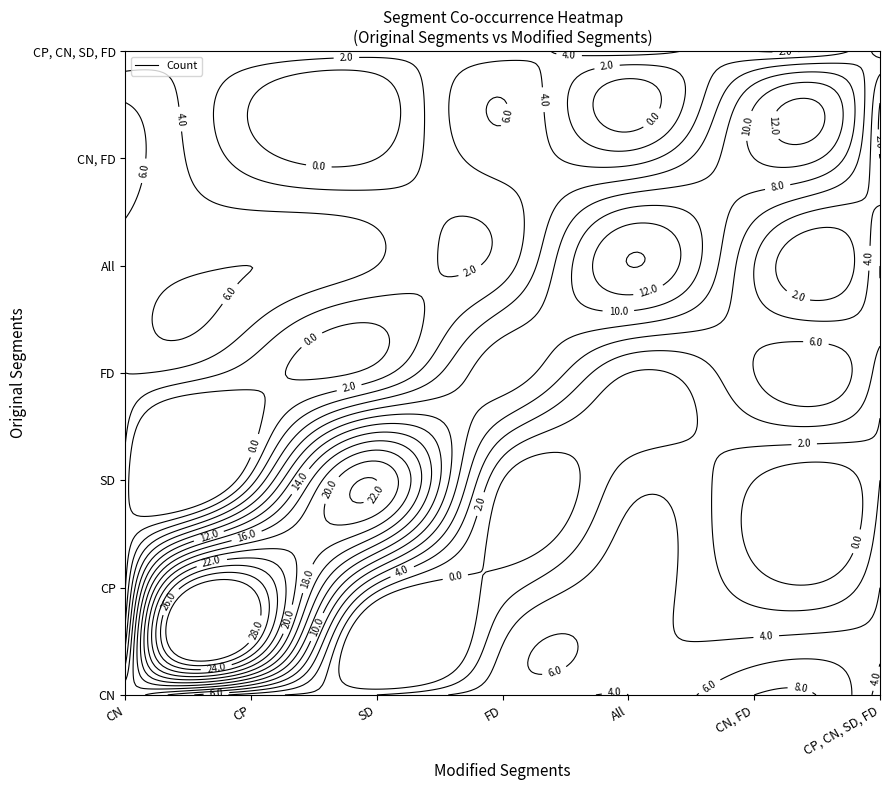

How many data points in CN are less than 4?

3